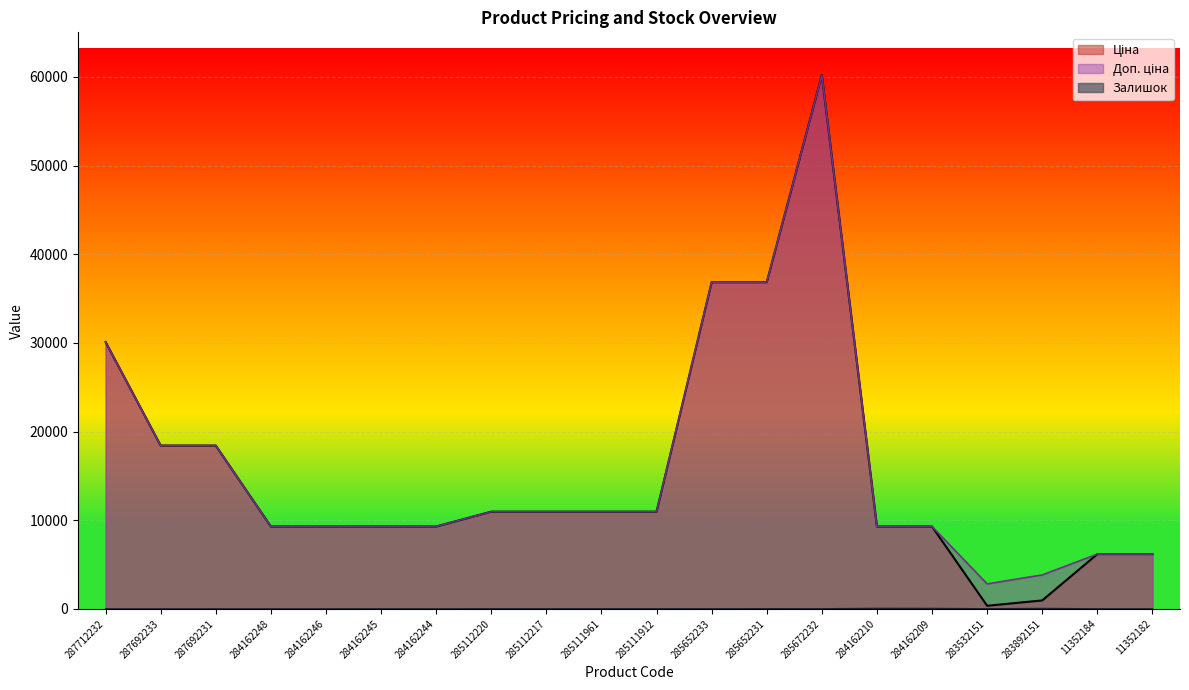

Between 287692231 and 287692233, which is larger?

287692231